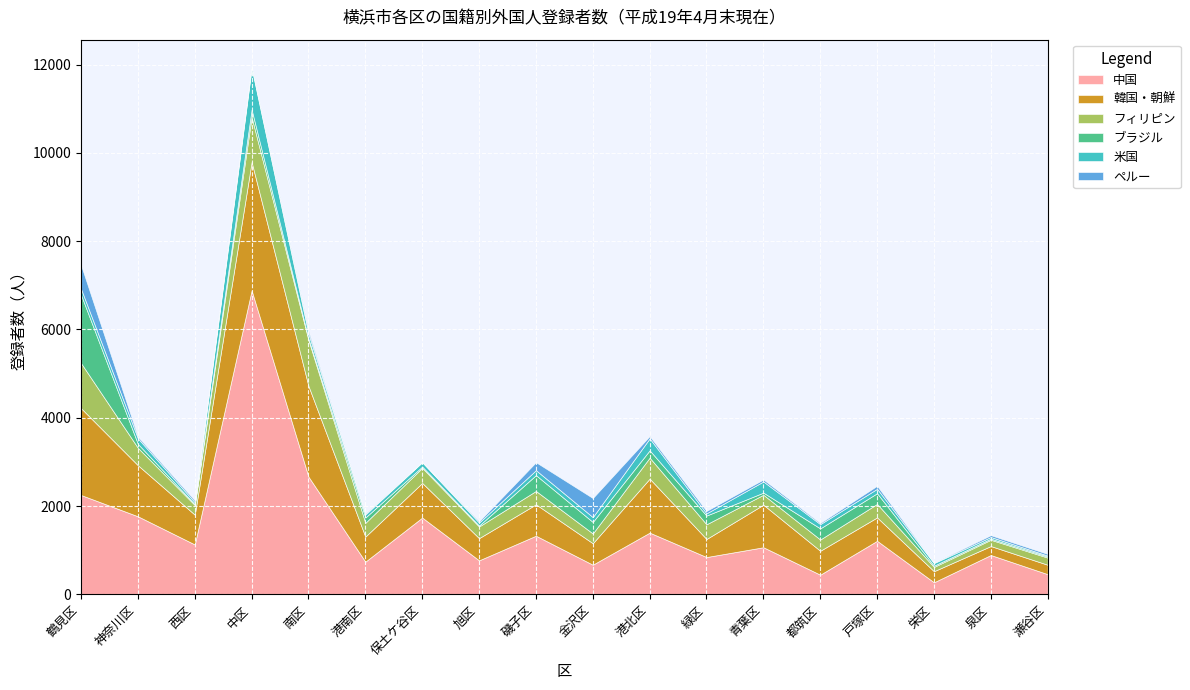

Does the chart display data point markers on the line(s)?

No